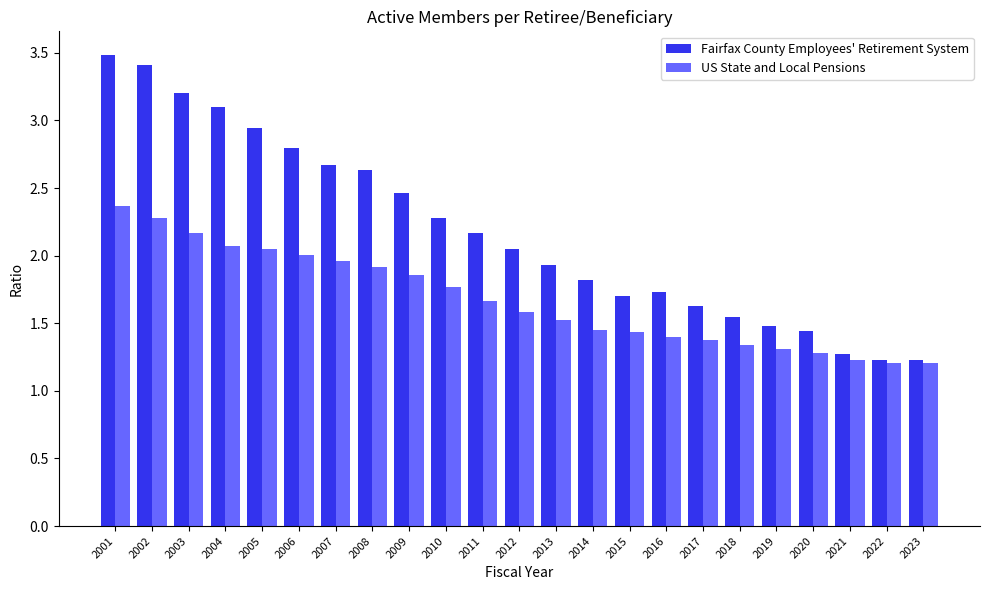

True or false: Fairfax County Employees' Retirement System has a value of 3.2 at 2003.

True